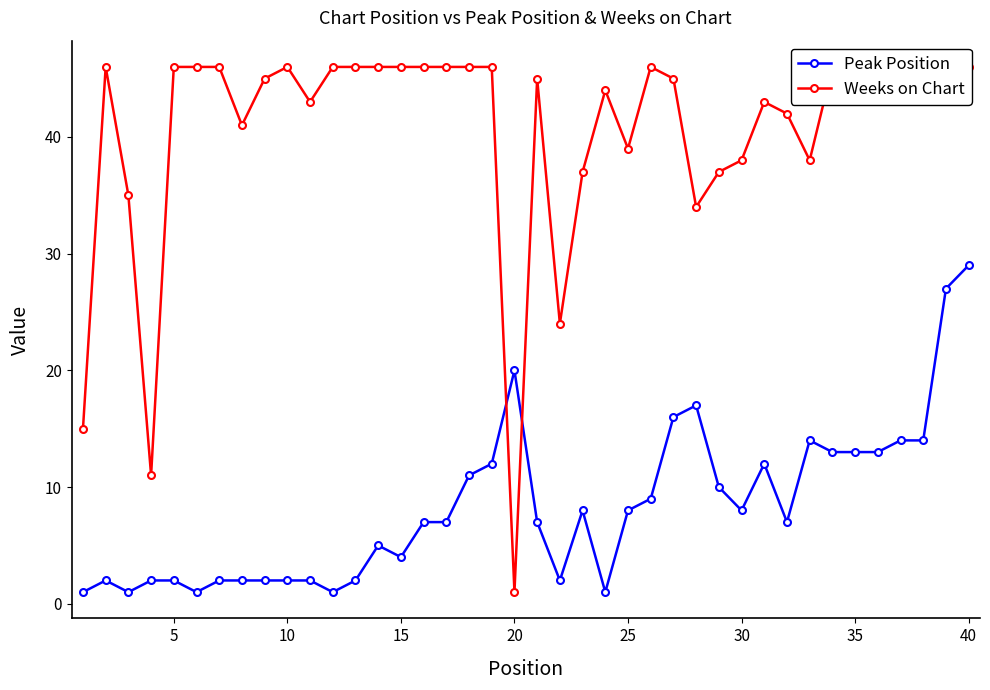

What is the maximum value for Peak Position?

29